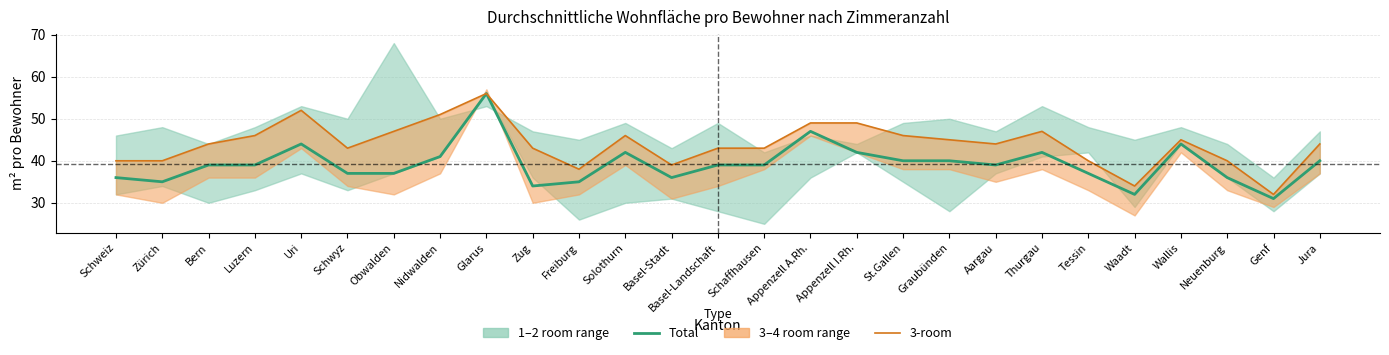

What value does the Total (all rooms) series have at Bern?

39